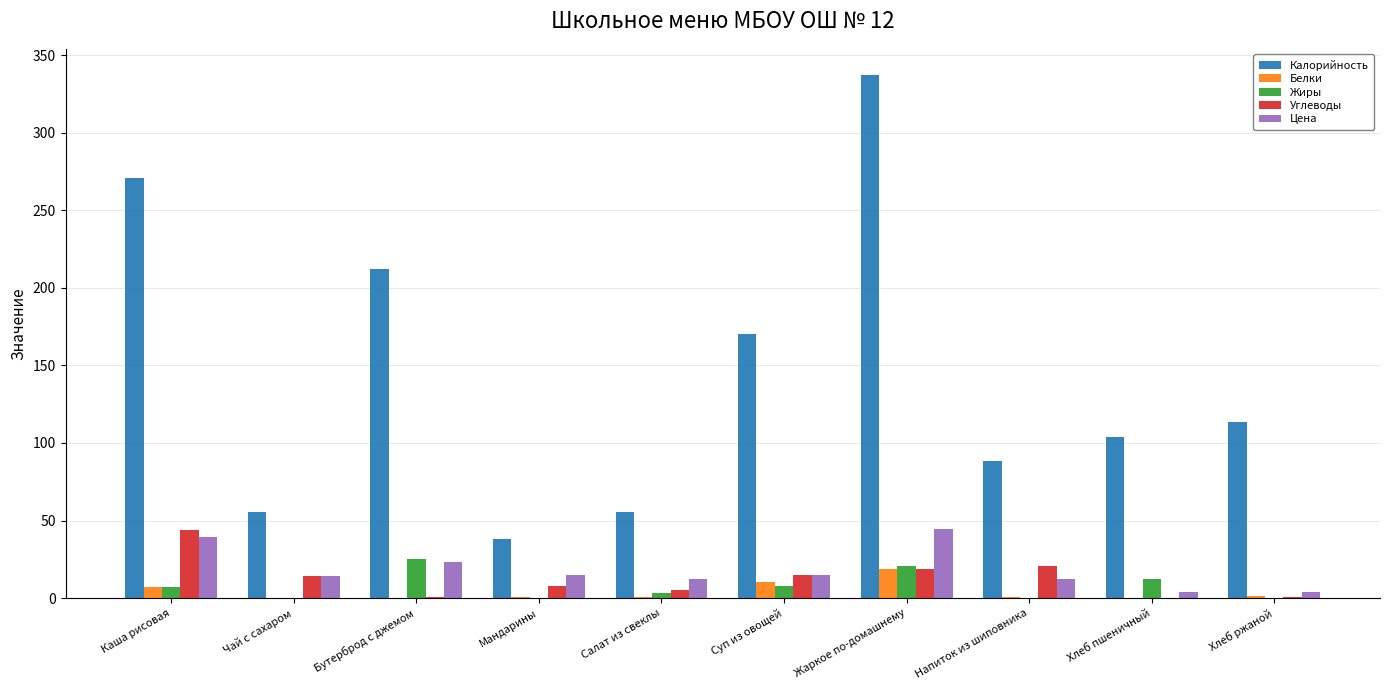

The value of Углеводы at Чай с сахаром is 14.0. True or false?

True